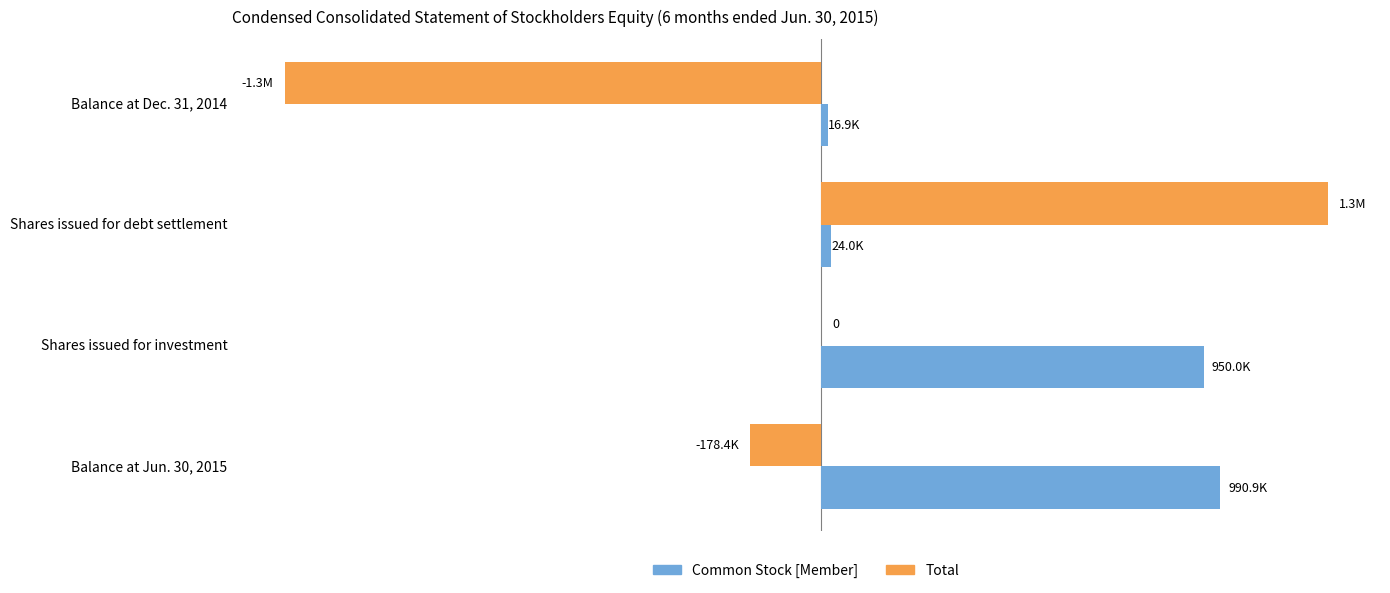

Rank the series by their maximum value, from highest to lowest.

Total, Common Stock [Member]